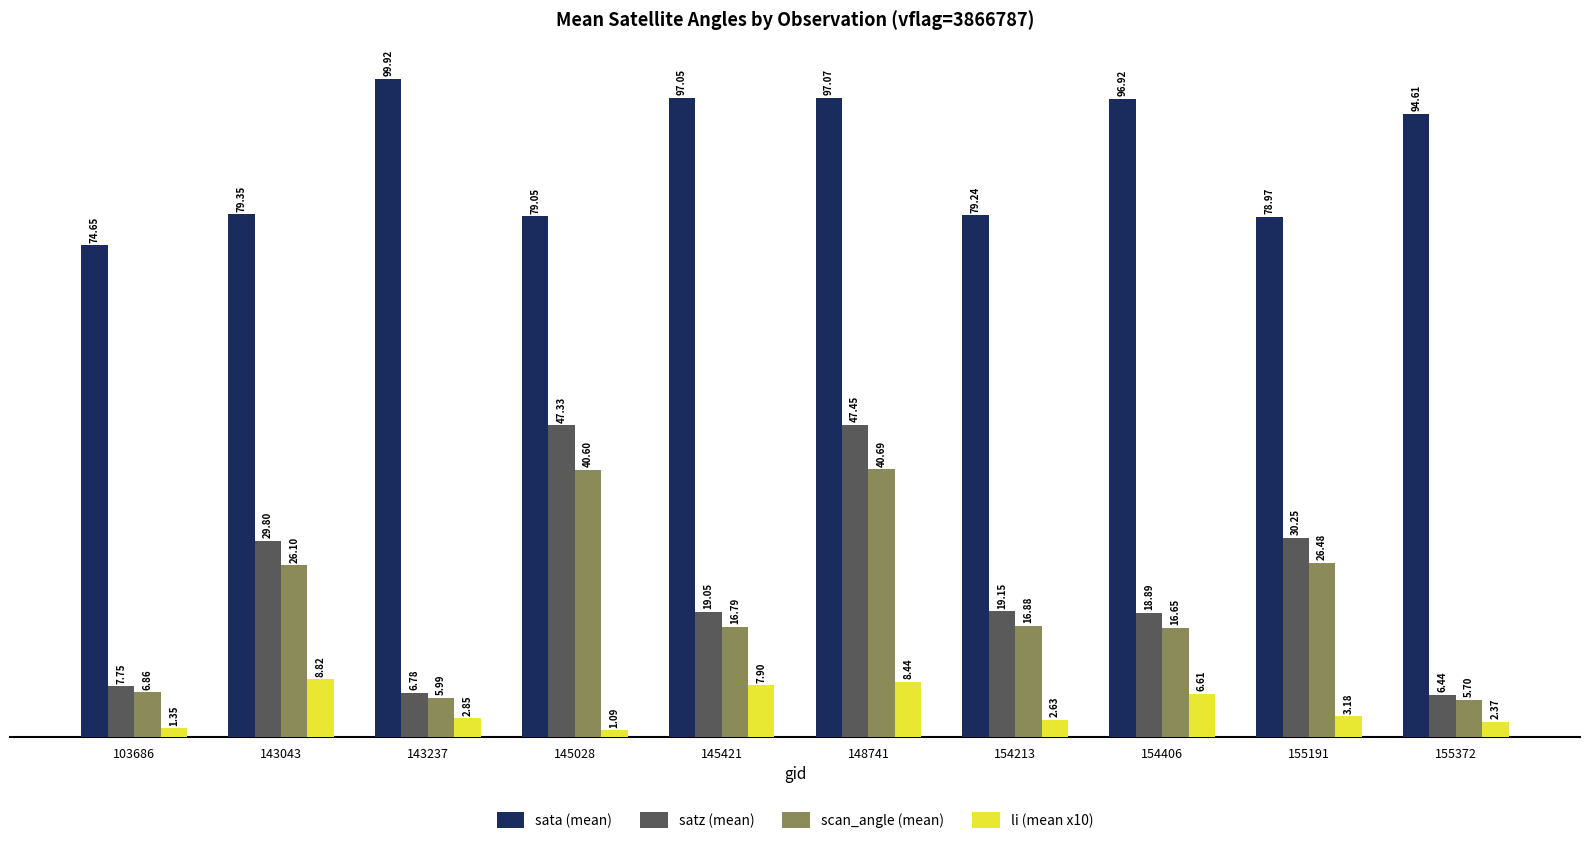

Where is satz (mean) nearest to the value 26?

143043